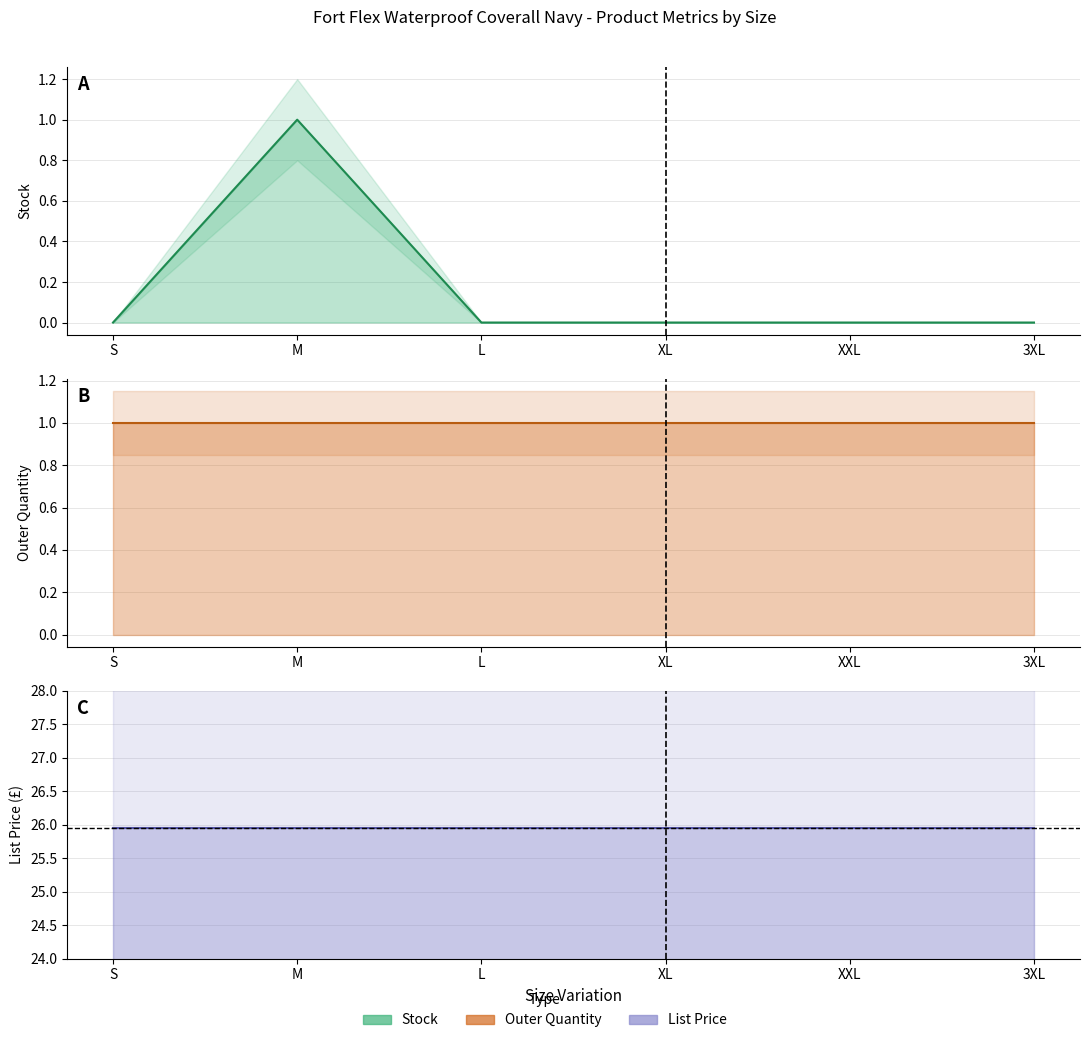

True or false: Stock and List Price intersect in this chart.

False